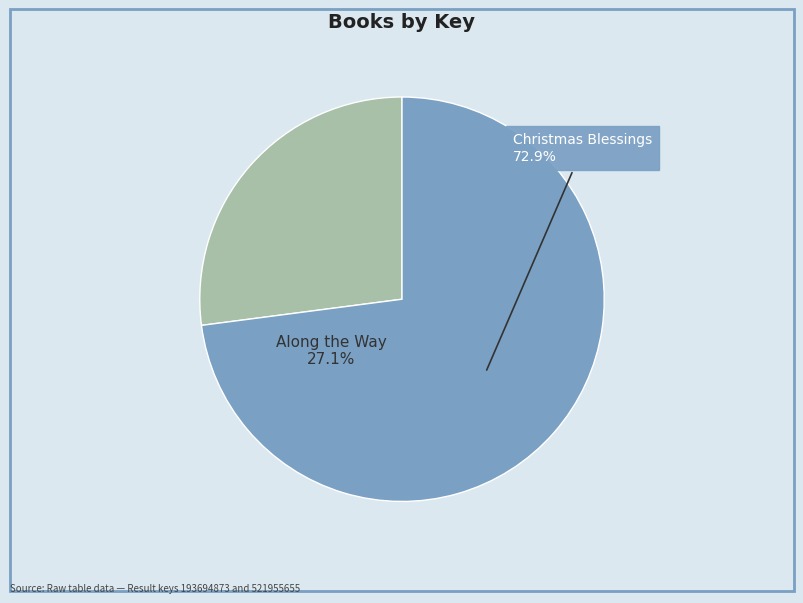

True or false: Christmas Blessings accounts for 73% of the total.

True